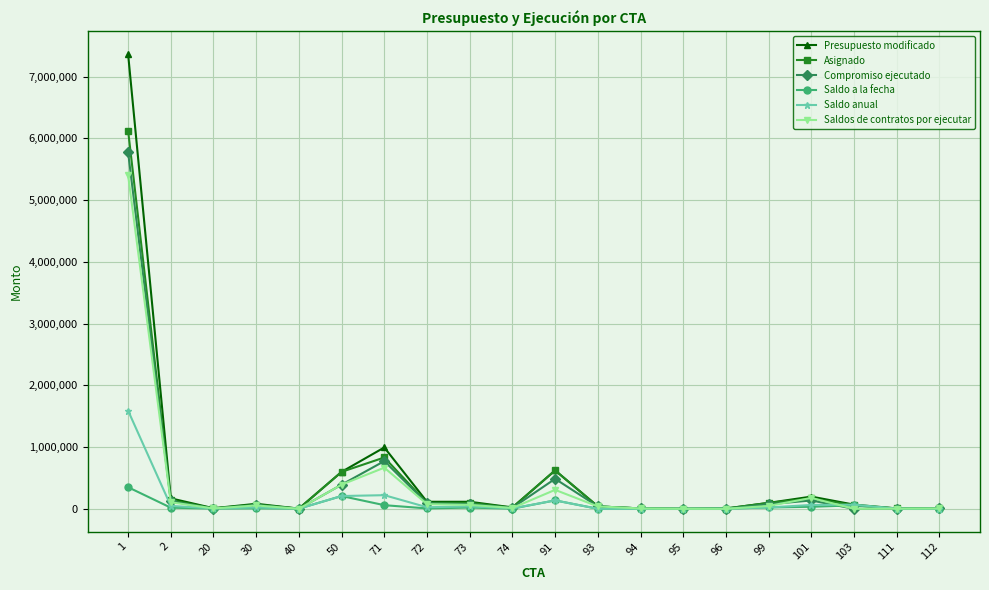

What is the sum of all Presupuesto modificado values?

10525668.0